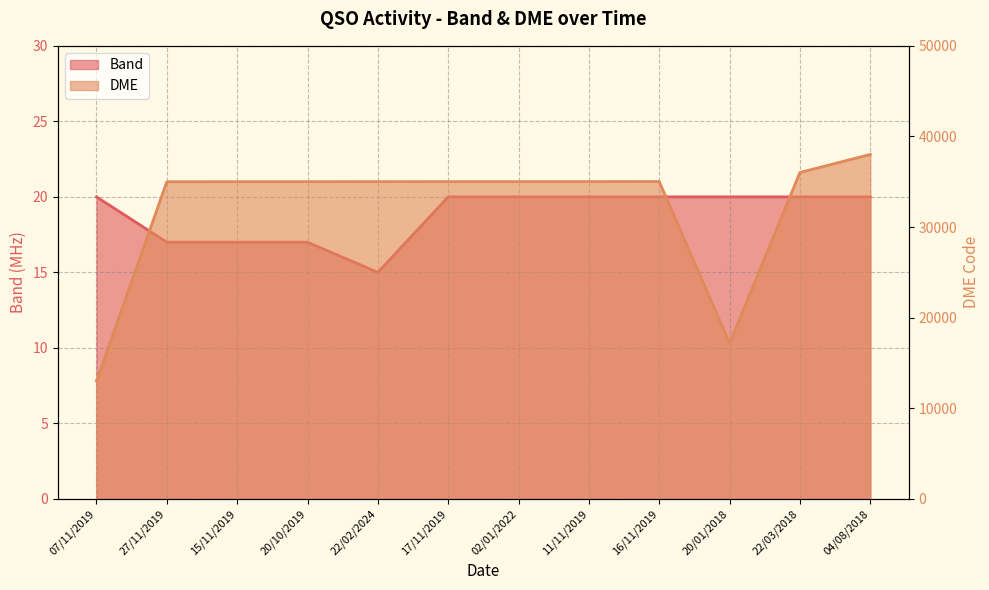

At which category is the sum across all series the highest?

04/08/2018